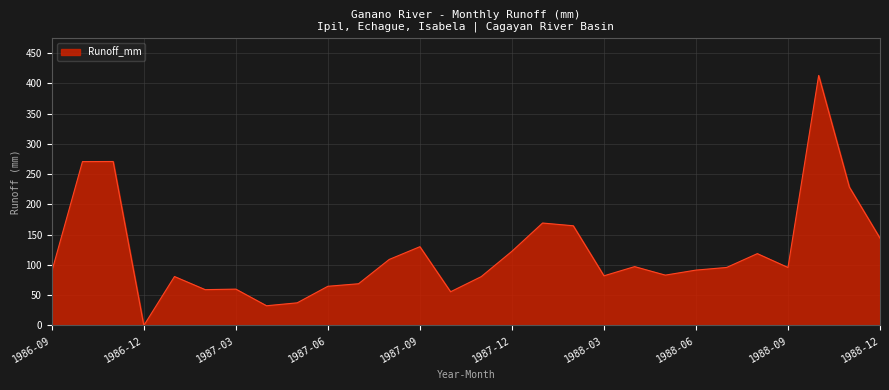

What is the greatest value displayed?

413.1